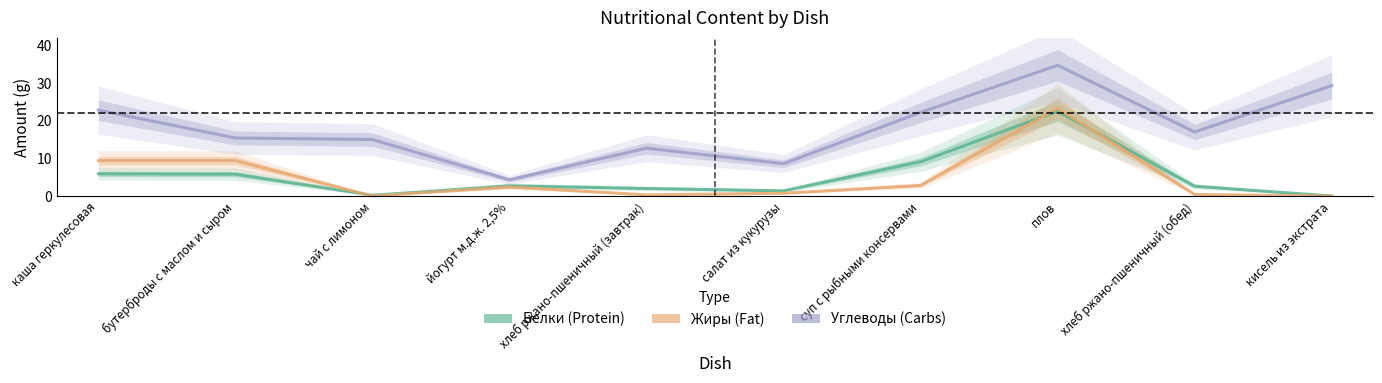

What value does the Белки series have at хлеб ржано-пшеничный (обед)?

2.6